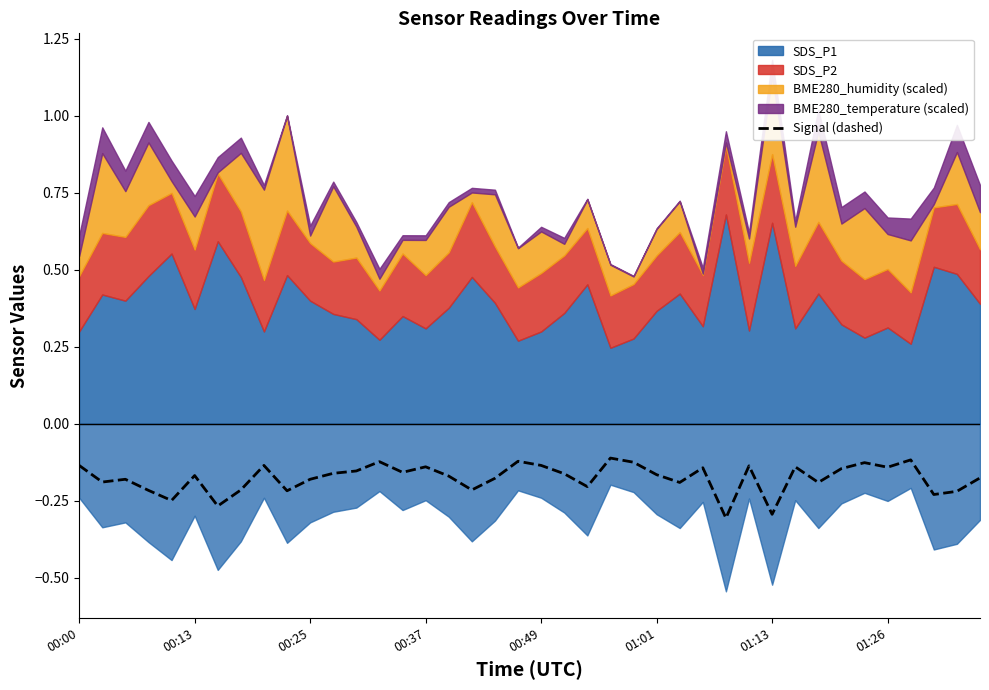

The value at 32 is -0.2. True or false?

True